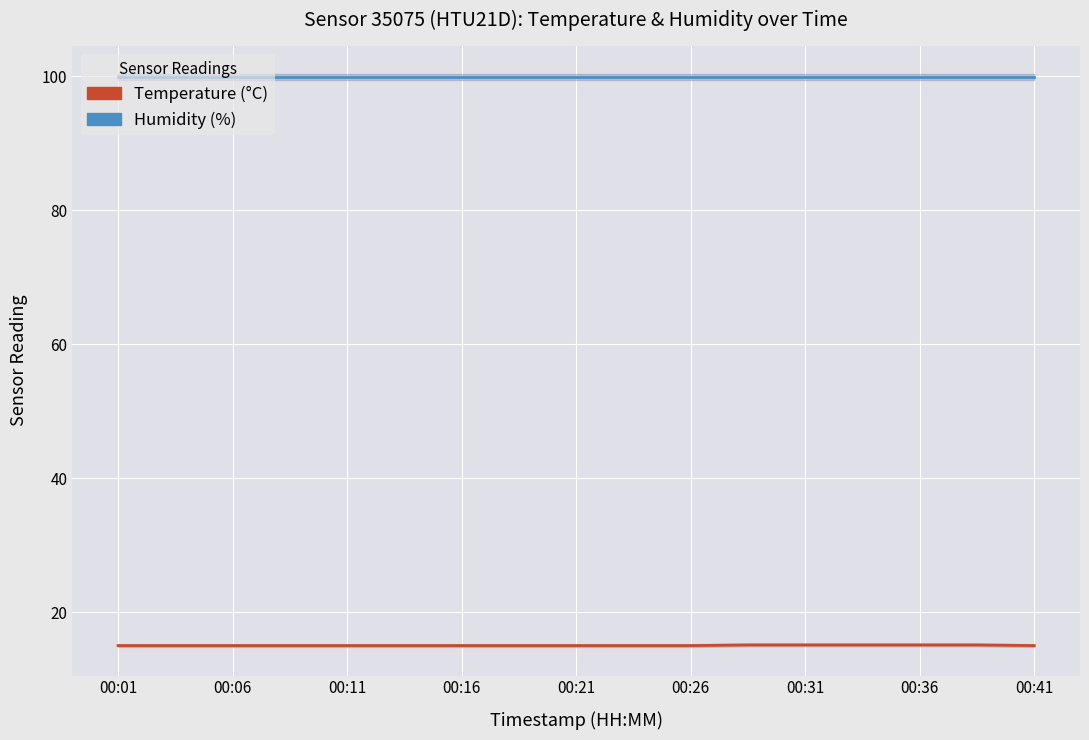

What is the difference between the highest and lowest values at 00:26?

84.9